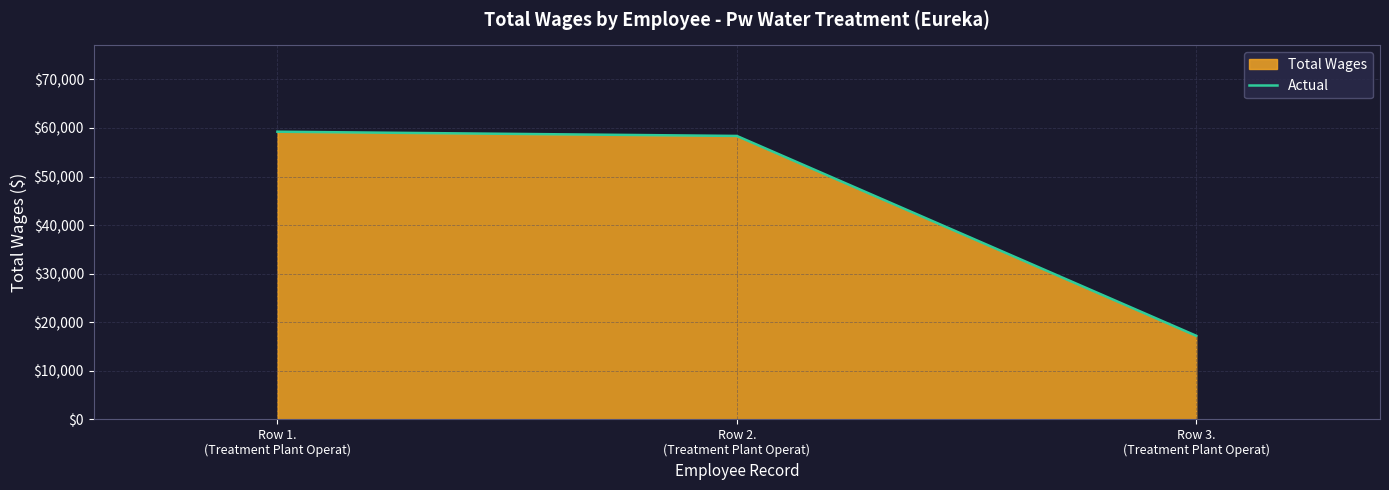

What is the difference between the second highest and minimum values?

41137